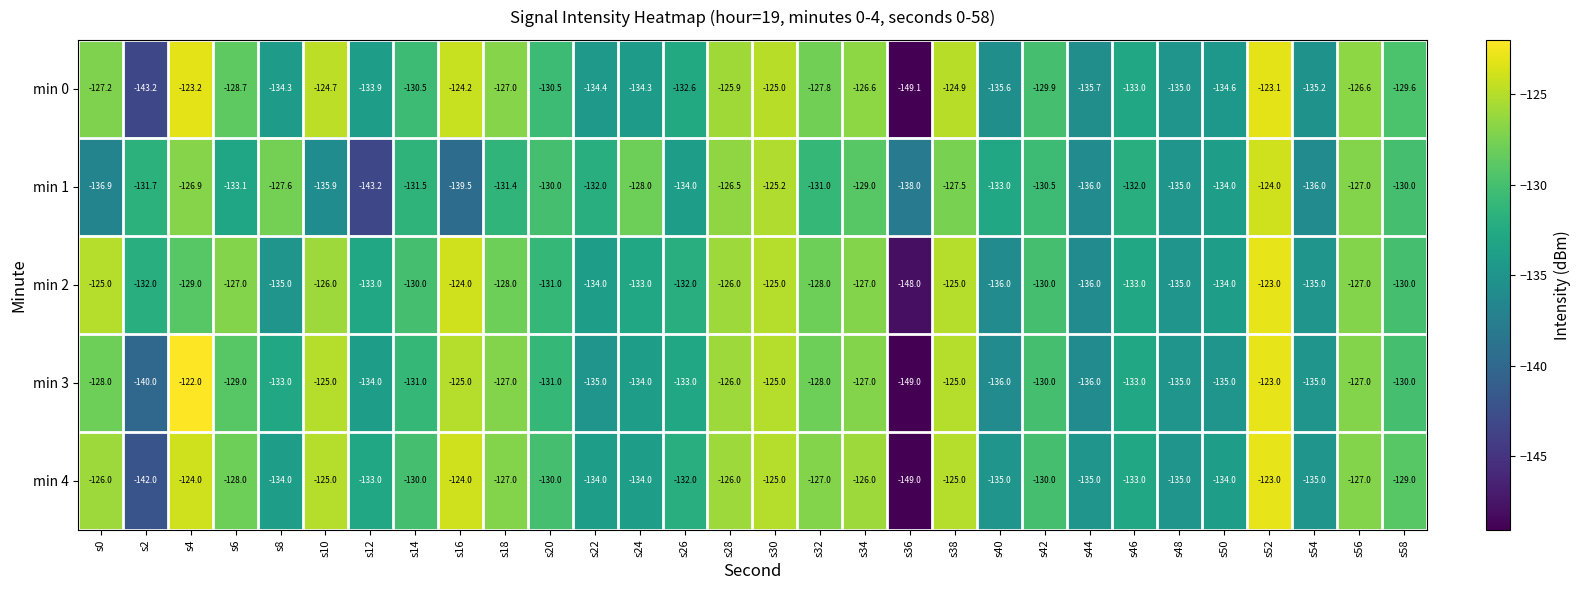

Which series changed the most between s18 and s50?

min 3